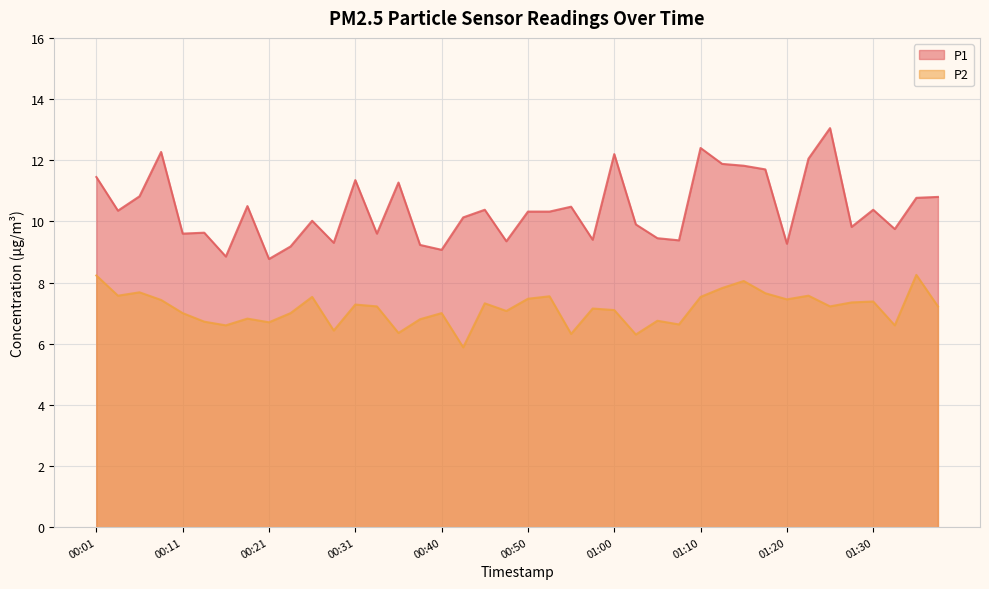

True or false: P2 and P1 cross at least once.

False